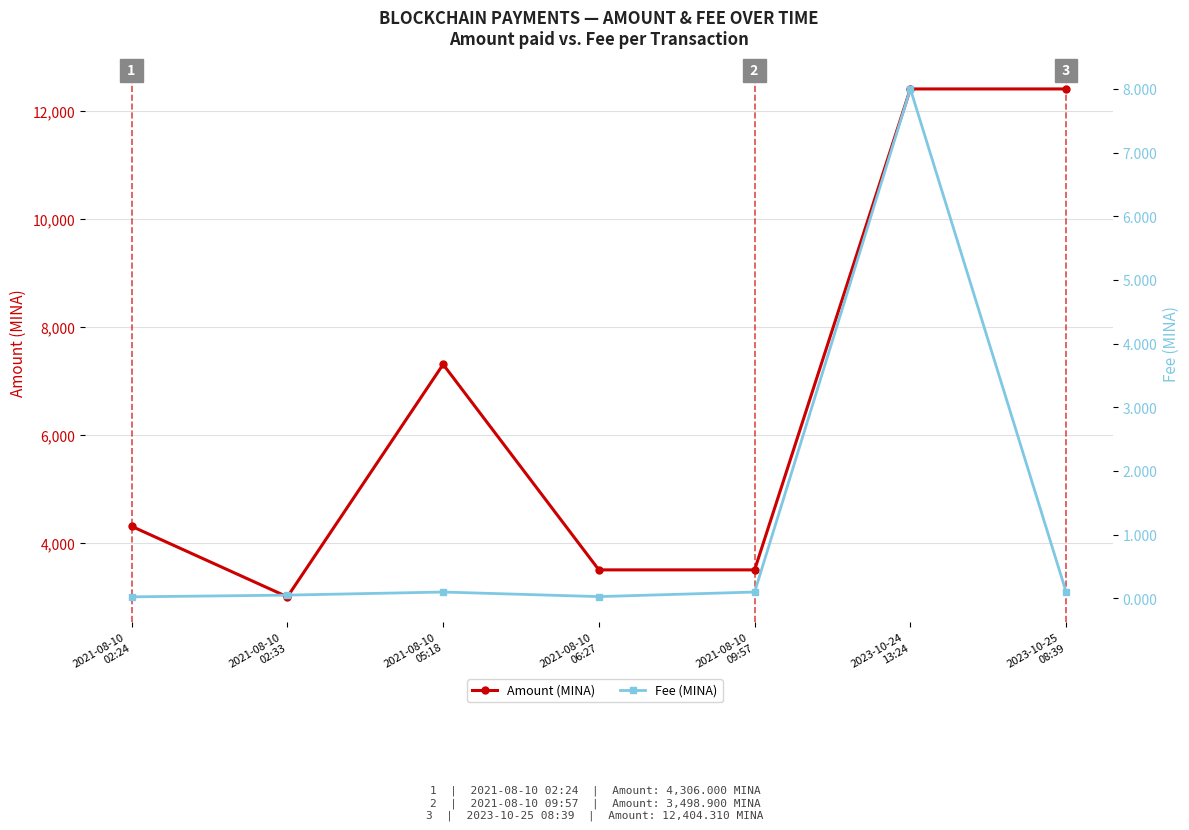

True or false: Fee (MINA) has a value of 3.9 at 2023-10-24
13:24.

False